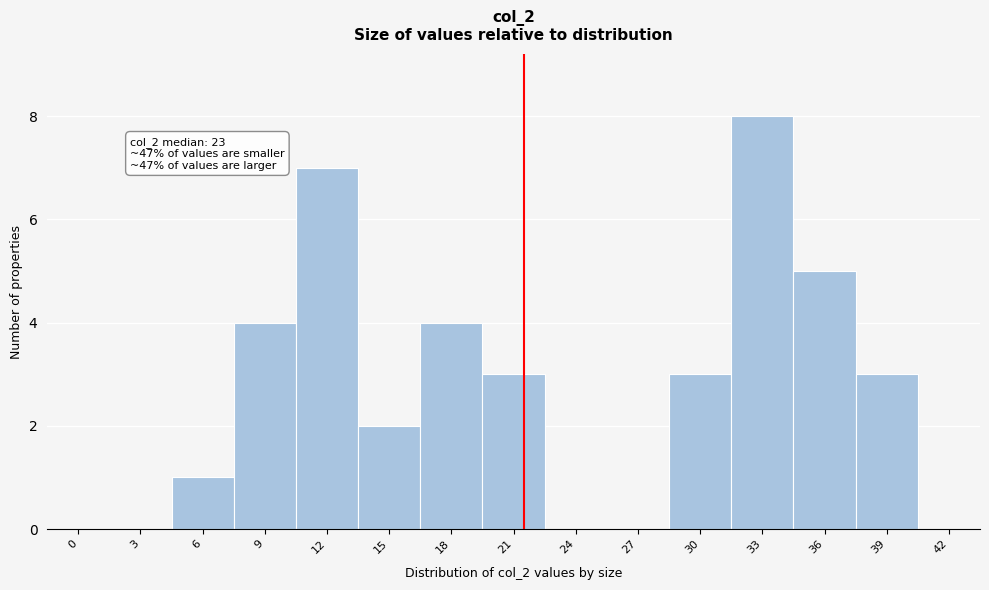

Reading right to left, what are all the values shown in this chart?

42=0	39=3	36=5	33=8	30=3	27=0	24=0	21=3	18=4	15=2	12=7	9=4	6=1	3=0	0=0